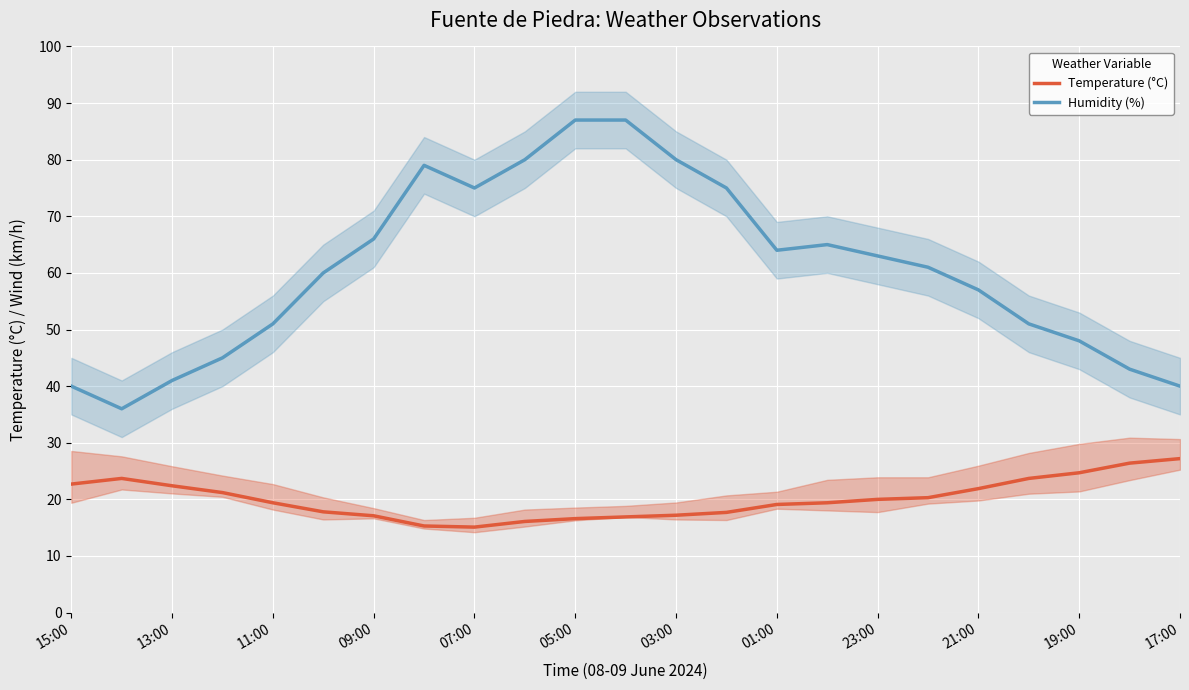

Is it true that Temperature (°C) equals 37.7 at 09:00?

False